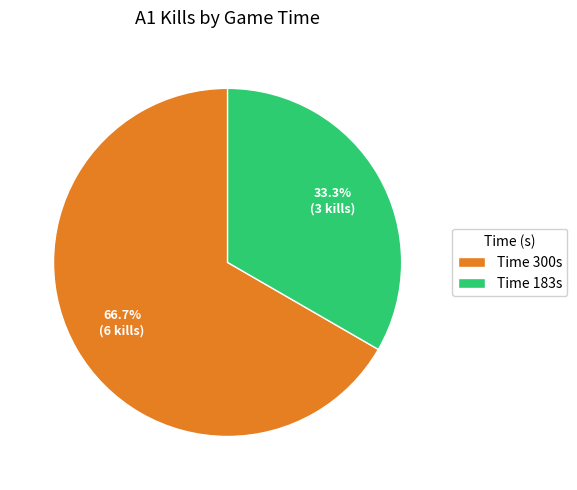

How many segments does this pie chart have?

2